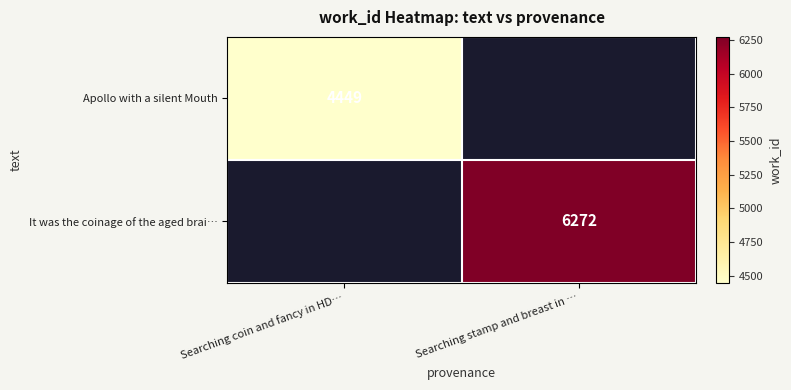

The Apollo with a silent Mouth series shows 2995 at Searching coin and fancy in HD…. True or false?

False